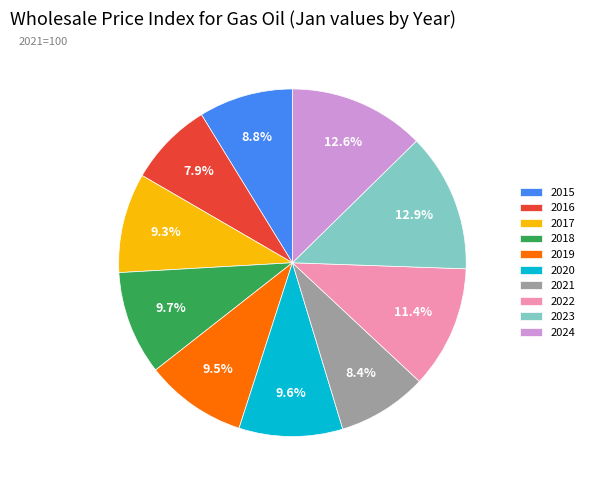

To the nearest percent, what portion does 2021 represent?

8%